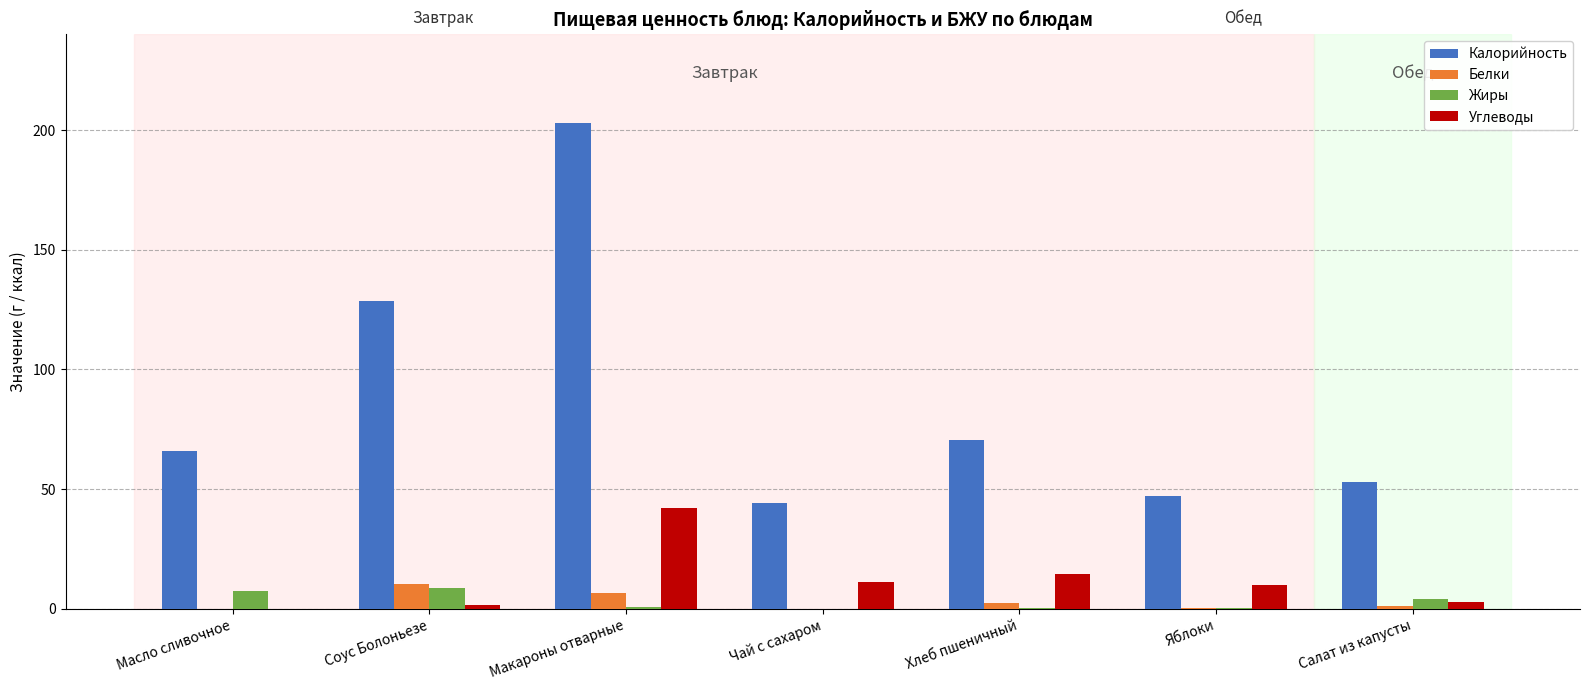

At which category is the sum across all series the highest?

Макароны отварные